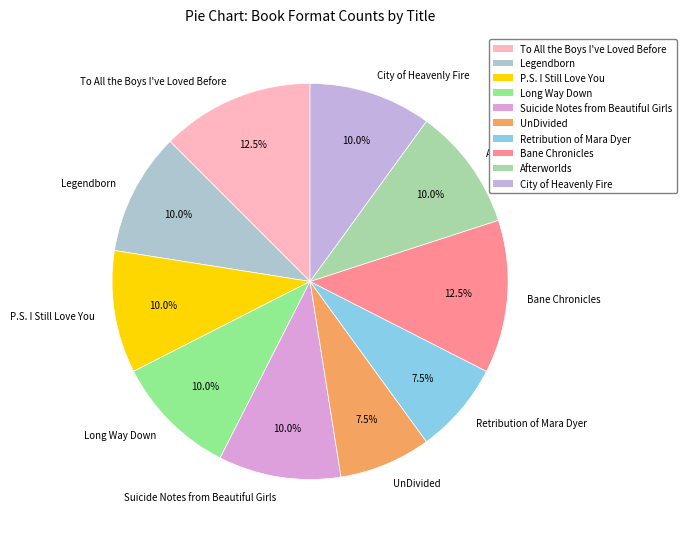

How much of the chart is everything except Long Way Down?

90.0%